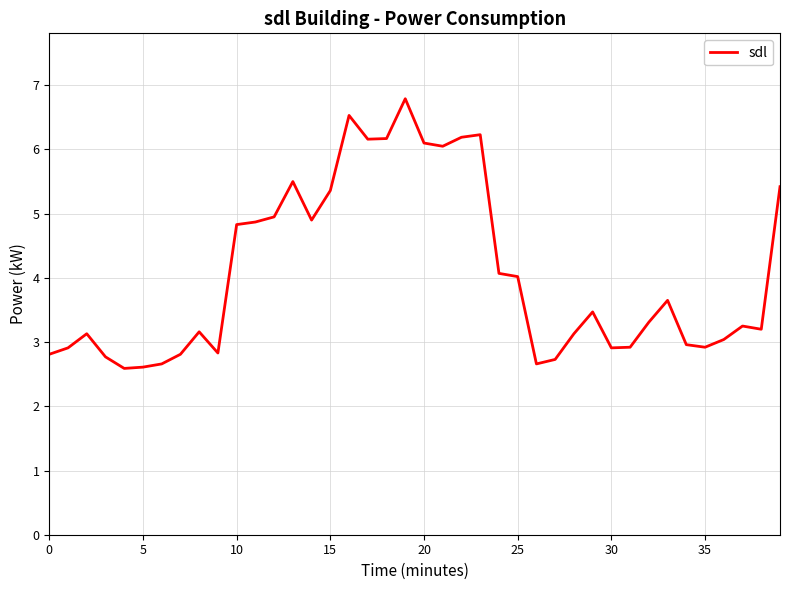

What is the minimum value shown in the chart?

2.6